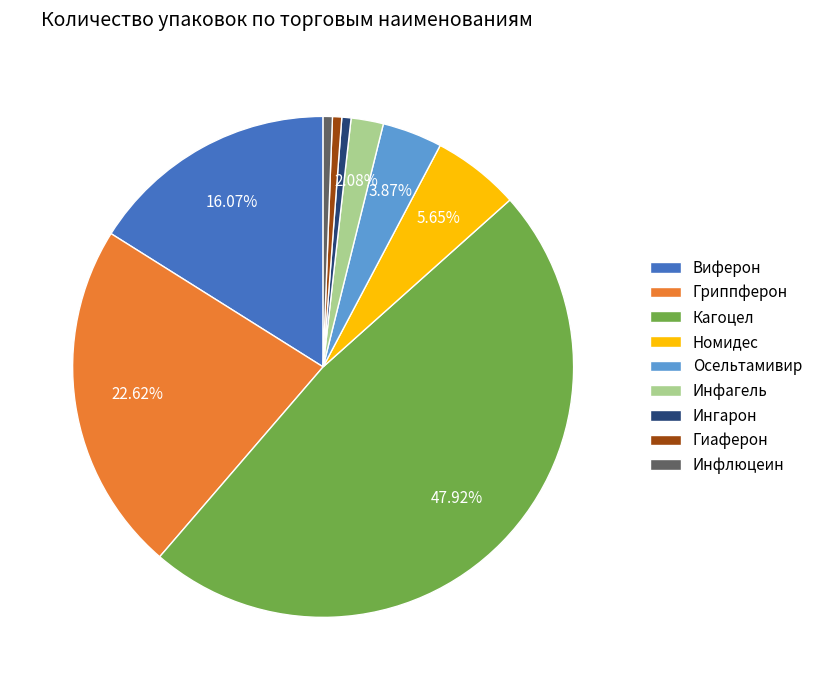

Which slice is the largest?

Кагоцел